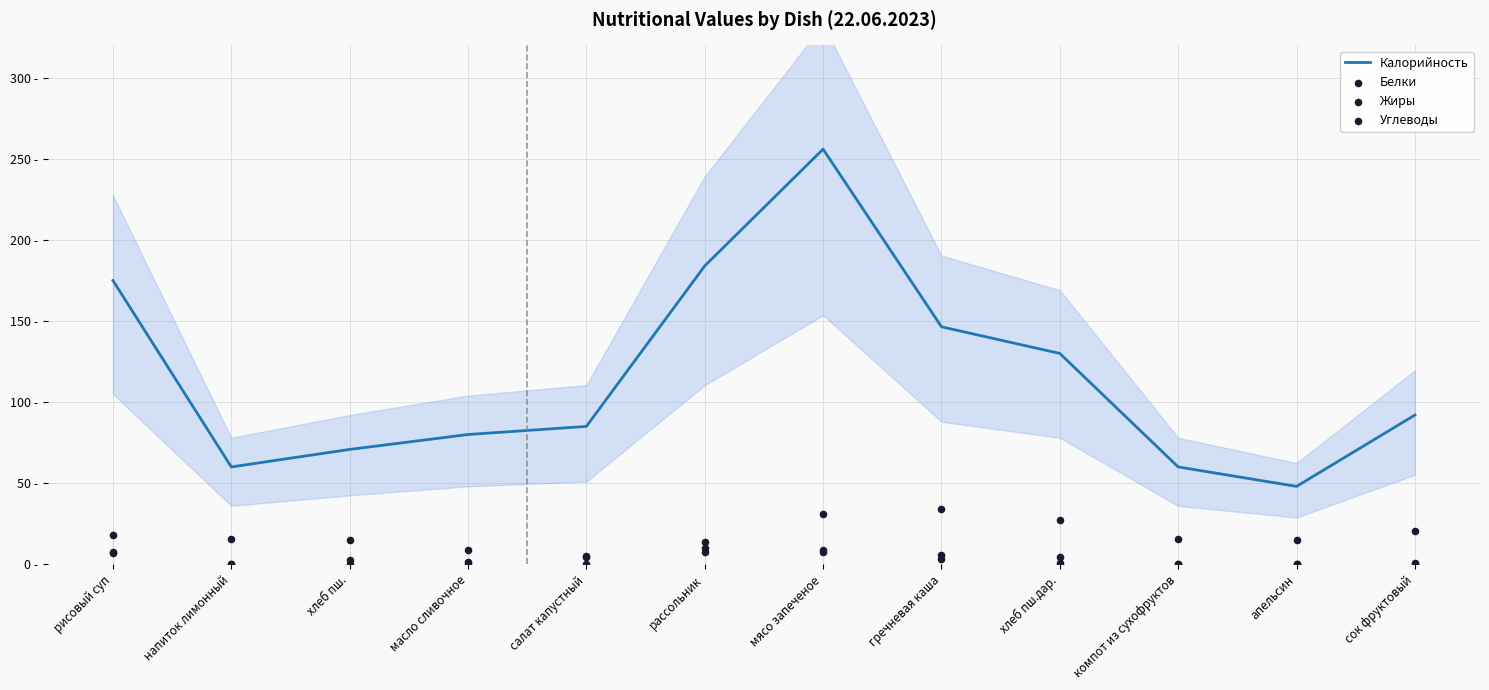

At how many categories does at least one series exceed 82?

7